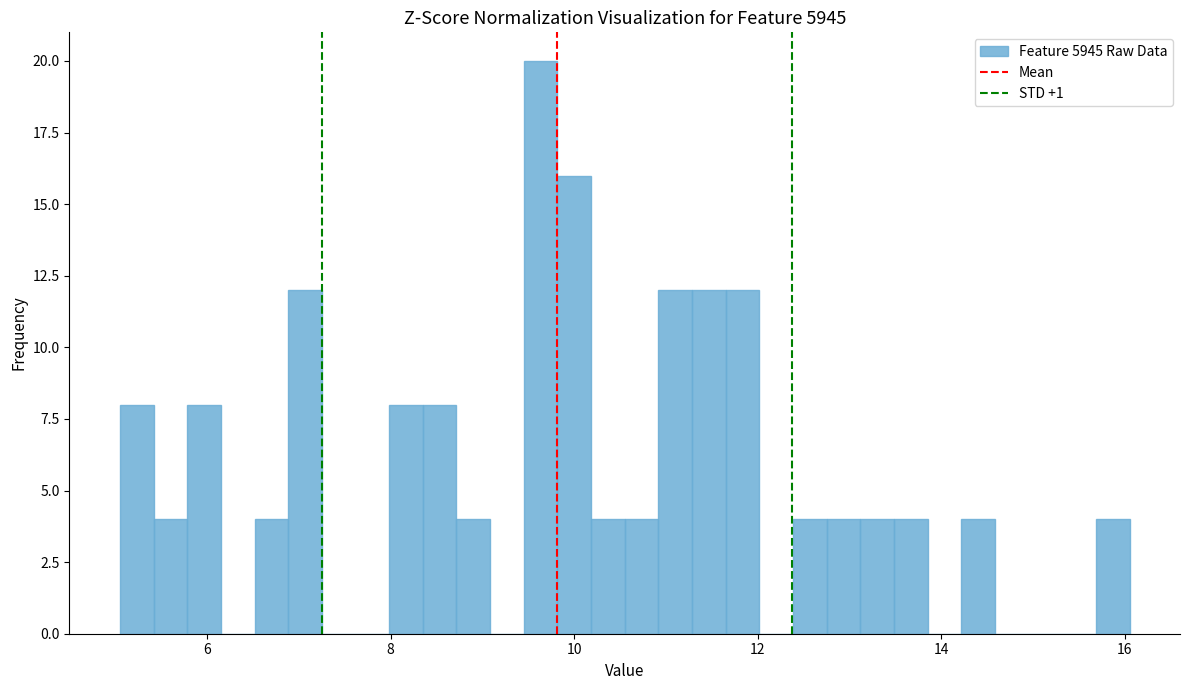

Around what value on the x-axis is the tallest bar? Give the approximate position of its centre, as read against the axis.

9.6